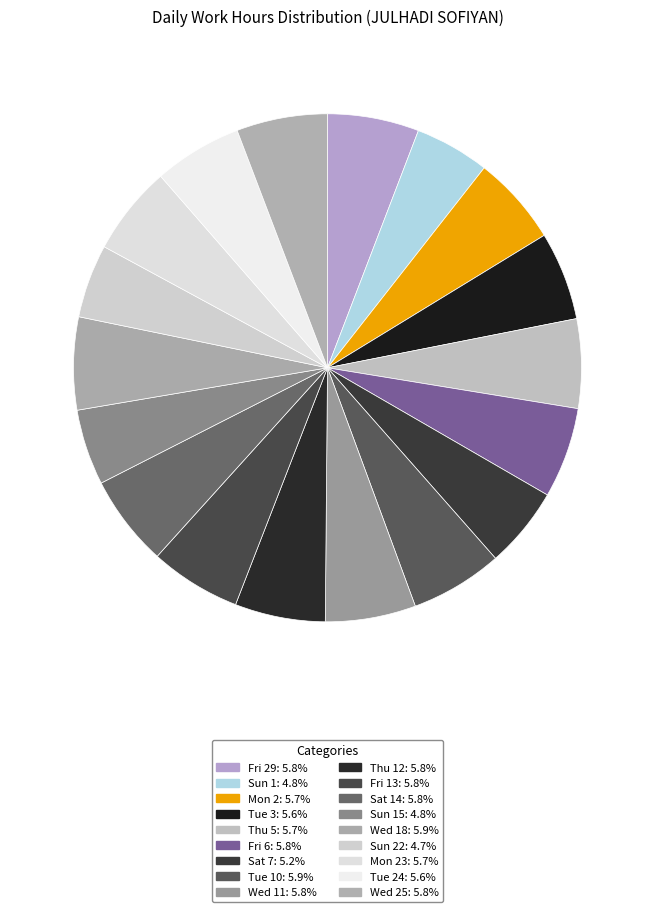

Count the number of slices in the pie.

18